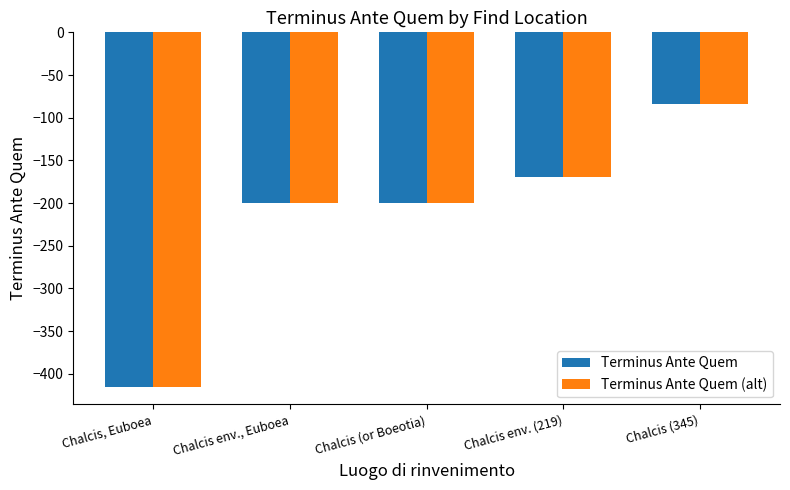

At which category is the sum across all series the highest?

Chalcis (345)